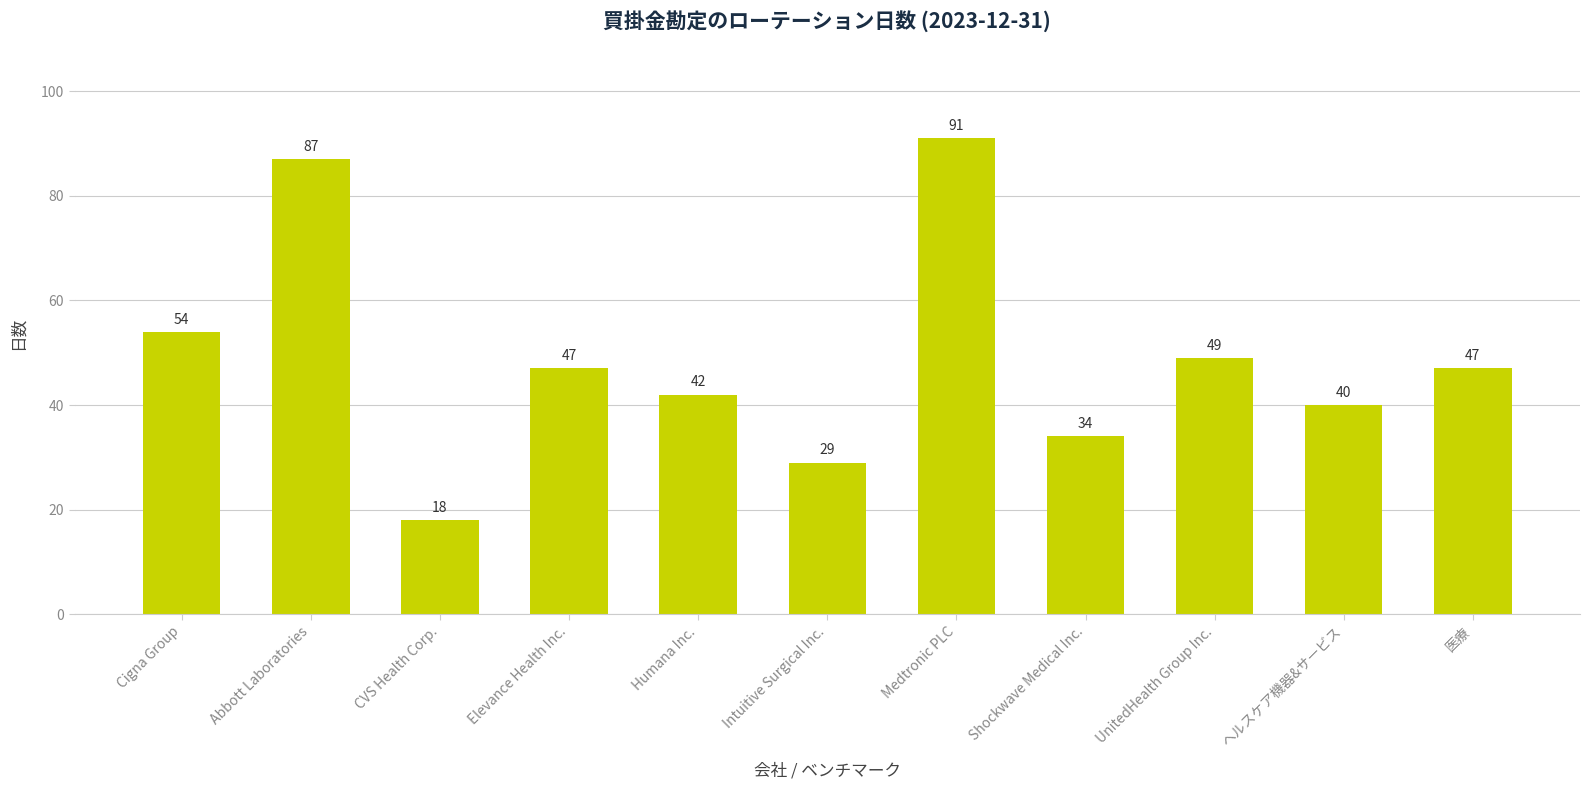

What is the smallest value displayed?

18